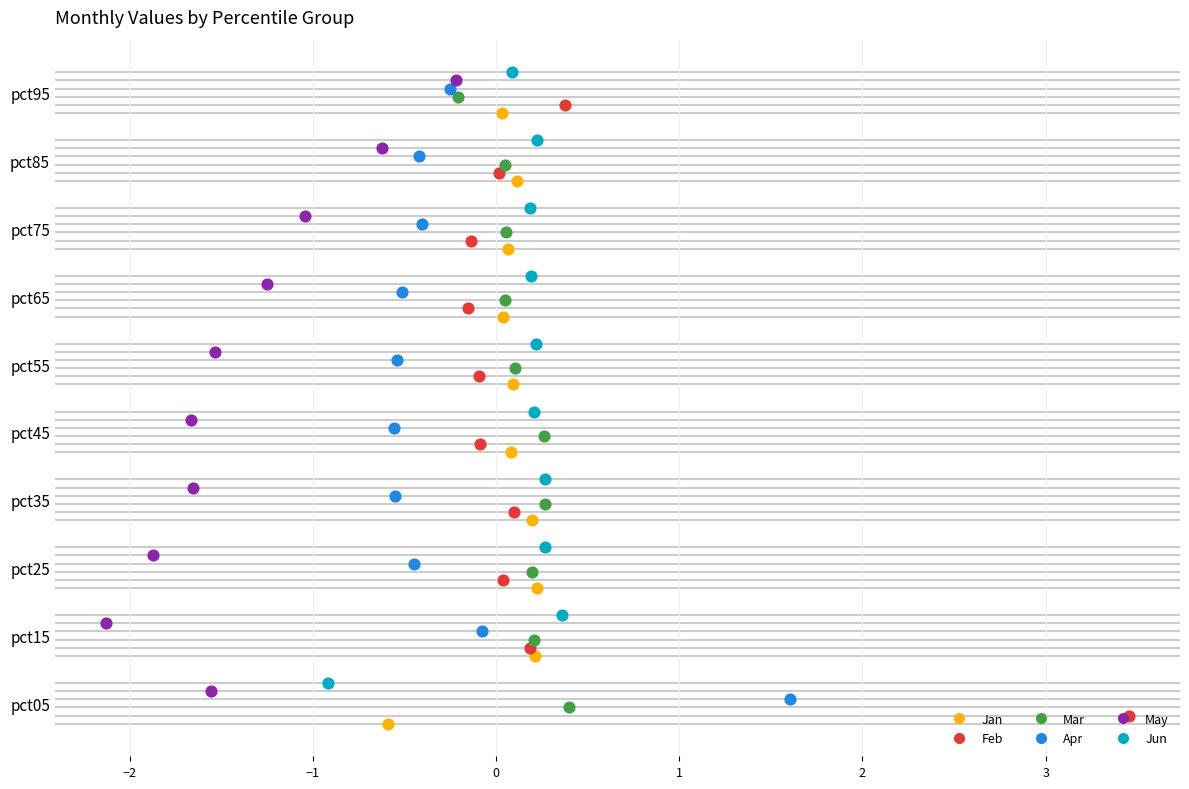

What are all the series names shown in the legend?

Jan, Feb, Mar, Apr, May, Jun